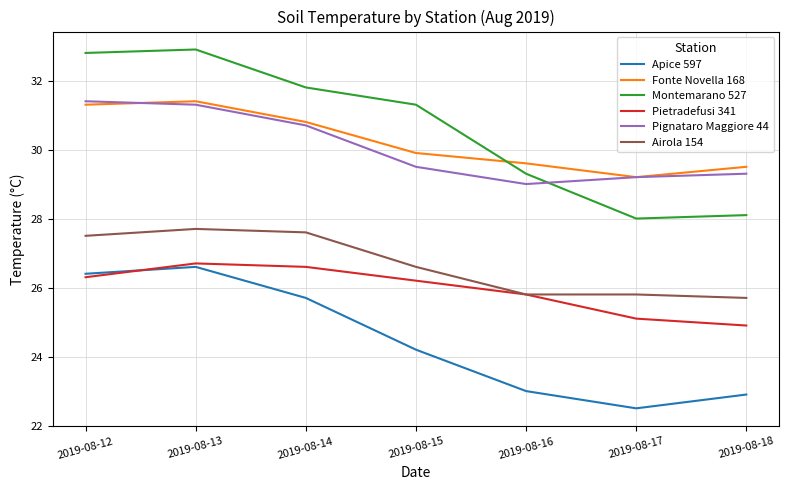

How many values in the Apice 597 series exceed 24?

4